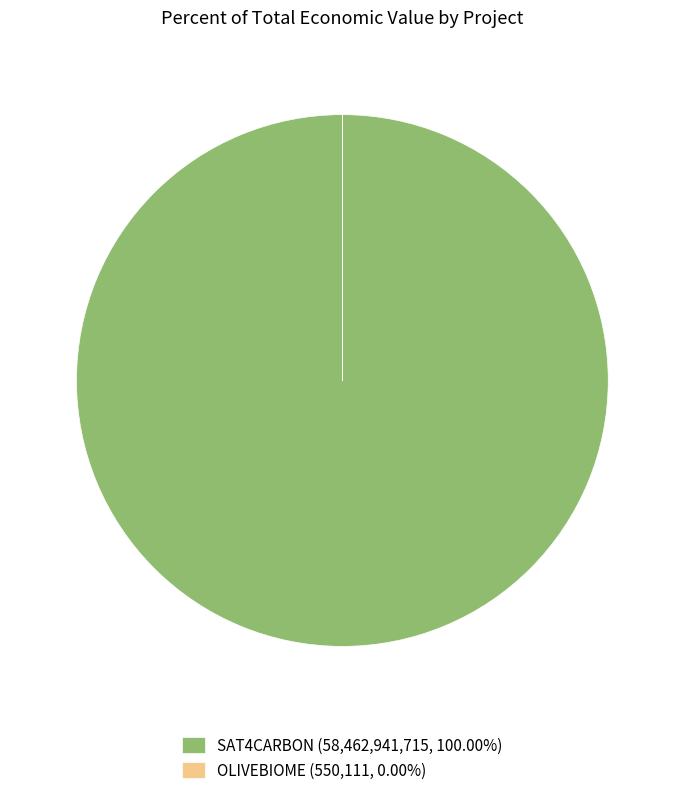

Does any single category account for the majority?

Yes